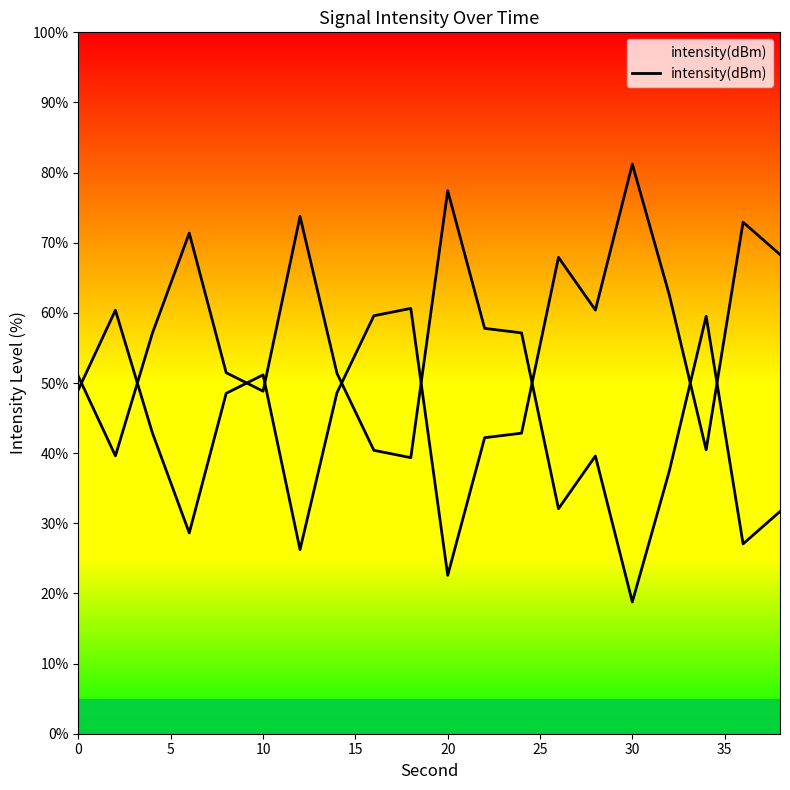

How many values are below 50?

10